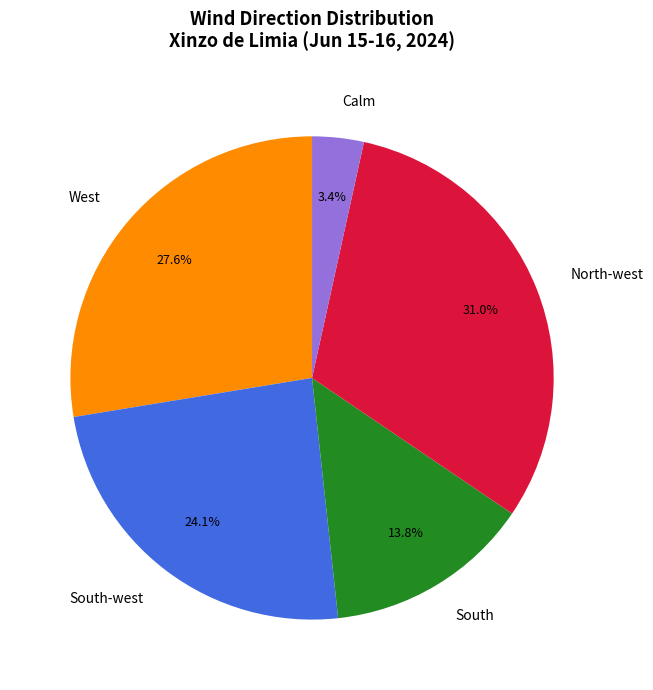

What is the largest slice in the pie chart?

North-west